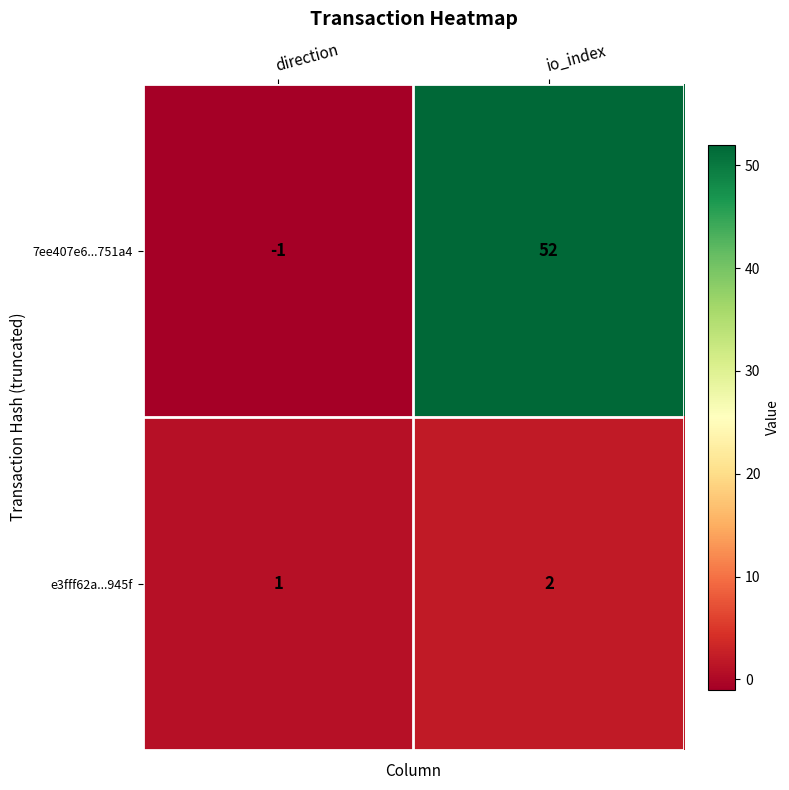

Rank the series by their maximum value, from highest to lowest.

7ee407e6...751a4, e3fff62a...945f